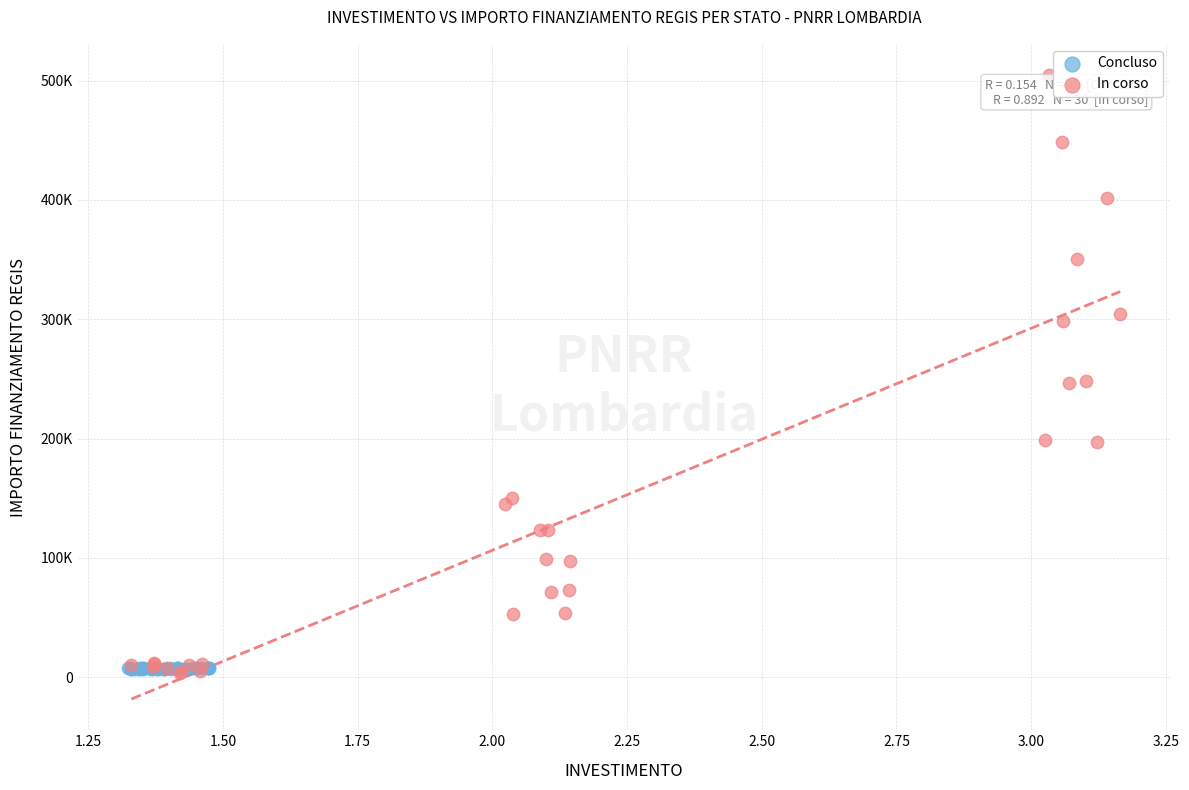

What are all the series names shown in the legend?

Concluso, In corso